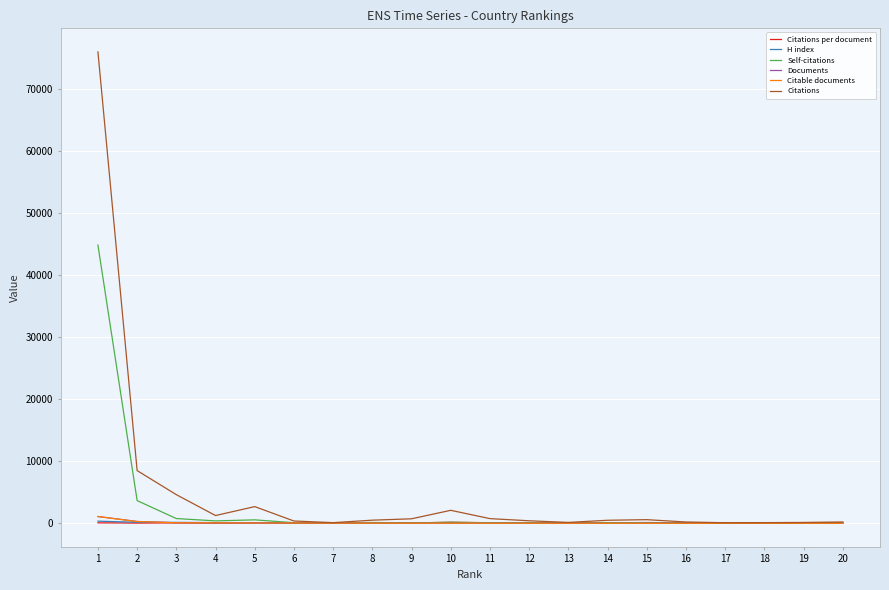

What is the greatest value displayed?

76031.0